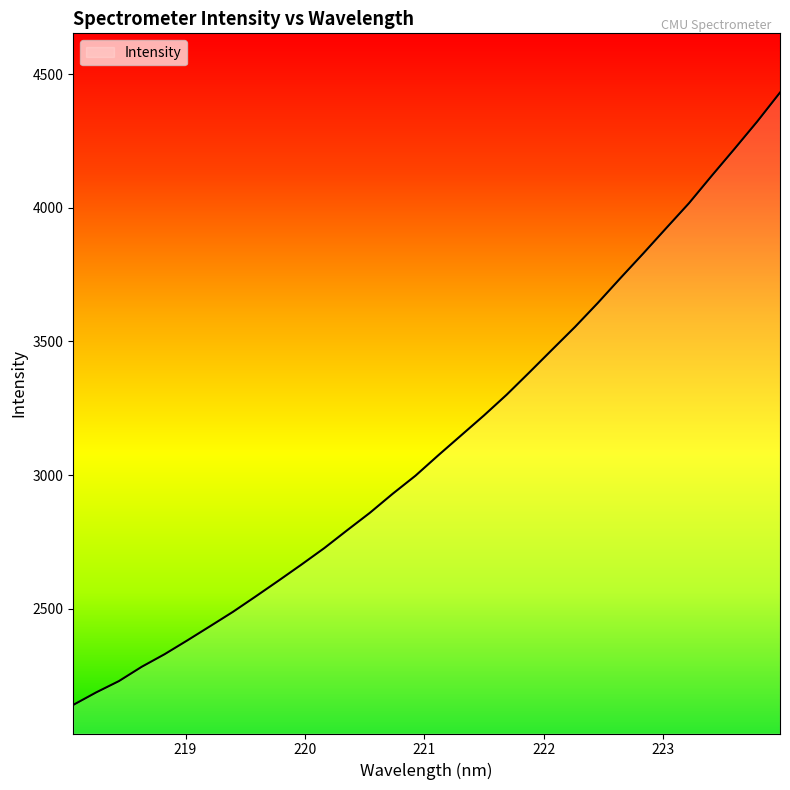

Does the chart have visible grid lines?

No